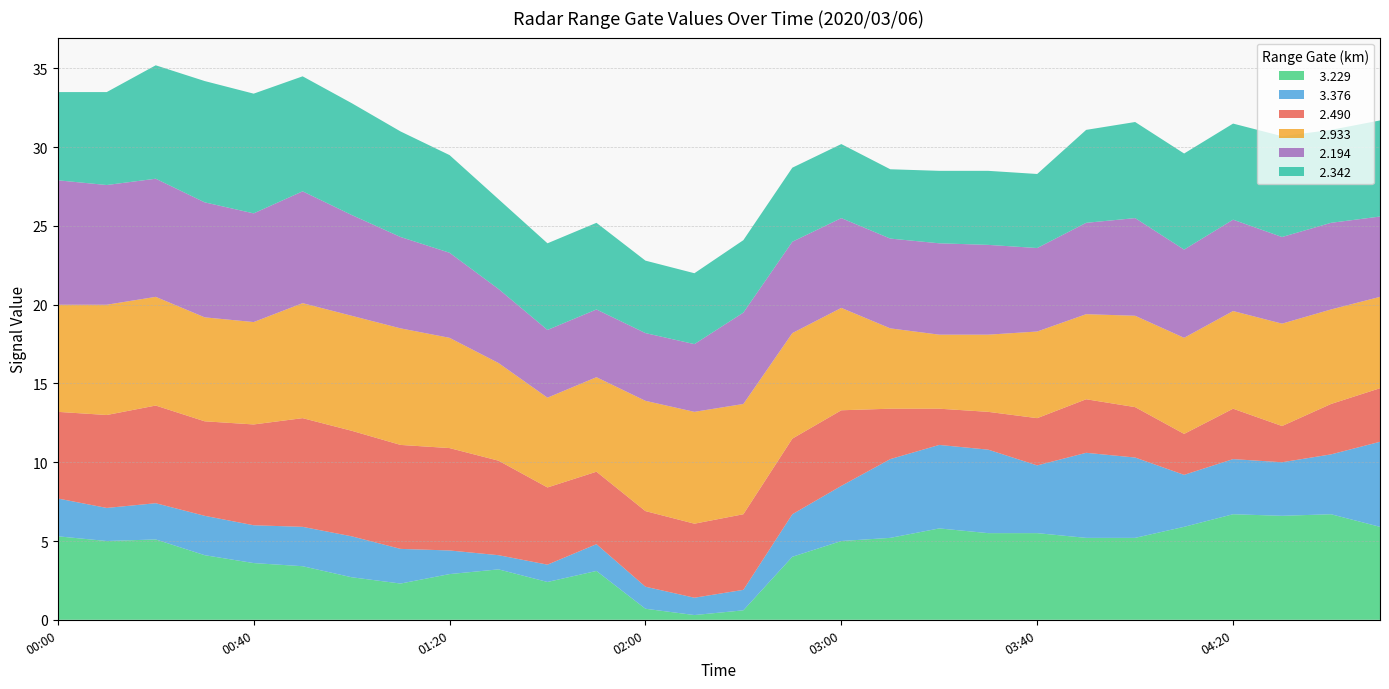

Reading right to left, what are all the values shown in this chart?

  3.229: 04:50=5.9	04:40=6.7	04:30=6.6	04:20=6.7	04:10=5.9	04:00=5.2	03:50=5.2	03:40=5.5	03:30=5.5	03:20=5.8	03:10=5.2	03:00=5.0	02:30=4.0	02:20=0.6	02:10=0.3	02:00=0.7	01:50=3.1	01:40=2.4	01:30=3.2	01:20=2.9	01:10=2.3	01:00=2.7	00:50=3.4	00:40=3.6	00:30=4.1	00:20=5.1	00:10=5.0	00:00=5.3
  3.376: 04:50=5.4	04:40=3.8	04:30=3.4	04:20=3.5	04:10=3.3	04:00=5.1	03:50=5.4	03:40=4.3	03:30=5.3	03:20=5.3	03:10=5.0	03:00=3.5	02:30=2.7	02:20=1.3	02:10=1.1	02:00=1.4	01:50=1.7	01:40=1.1	01:30=0.9	01:20=1.5	01:10=2.2	01:00=2.6	00:50=2.5	00:40=2.4	00:30=2.5	00:20=2.3	00:10=2.1	00:00=2.4
  2.490: 04:50=3.4	04:40=3.2	04:30=2.3	04:20=3.2	04:10=2.6	04:00=3.2	03:50=3.4	03:40=3.0	03:30=2.4	03:20=2.3	03:10=3.2	03:00=4.8	02:30=4.8	02:20=4.8	02:10=4.7	02:00=4.8	01:50=4.6	01:40=4.9	01:30=6.0	01:20=6.5	01:10=6.6	01:00=6.7	00:50=6.9	00:40=6.4	00:30=6.0	00:20=6.2	00:10=5.9	00:00=5.5
  2.933: 04:50=5.8	04:40=6.0	04:30=6.5	04:20=6.2	04:10=6.1	04:00=5.8	03:50=5.4	03:40=5.5	03:30=4.9	03:20=4.7	03:10=5.1	03:00=6.5	02:30=6.7	02:20=7.0	02:10=7.1	02:00=7.0	01:50=6.0	01:40=5.7	01:30=6.2	01:20=7.0	01:10=7.4	01:00=7.3	00:50=7.3	00:40=6.5	00:30=6.6	00:20=6.9	00:10=7.0	00:00=6.8
  2.194: 04:50=5.1	04:40=5.5	04:30=5.5	04:20=5.8	04:10=5.6	04:00=6.2	03:50=5.8	03:40=5.3	03:30=5.7	03:20=5.8	03:10=5.7	03:00=5.7	02:30=5.8	02:20=5.8	02:10=4.3	02:00=4.3	01:50=4.3	01:40=4.3	01:30=4.7	01:20=5.4	01:10=5.8	01:00=6.4	00:50=7.1	00:40=6.9	00:30=7.3	00:20=7.5	00:10=7.6	00:00=7.9
  2.342: 04:50=6.1	04:40=5.9	04:30=6.4	04:20=6.1	04:10=6.1	04:00=6.1	03:50=5.9	03:40=4.7	03:30=4.7	03:20=4.6	03:10=4.4	03:00=4.7	02:30=4.7	02:20=4.6	02:10=4.5	02:00=4.6	01:50=5.5	01:40=5.5	01:30=5.7	01:20=6.2	01:10=6.7	01:00=7.1	00:50=7.3	00:40=7.6	00:30=7.7	00:20=7.2	00:10=5.9	00:00=5.6